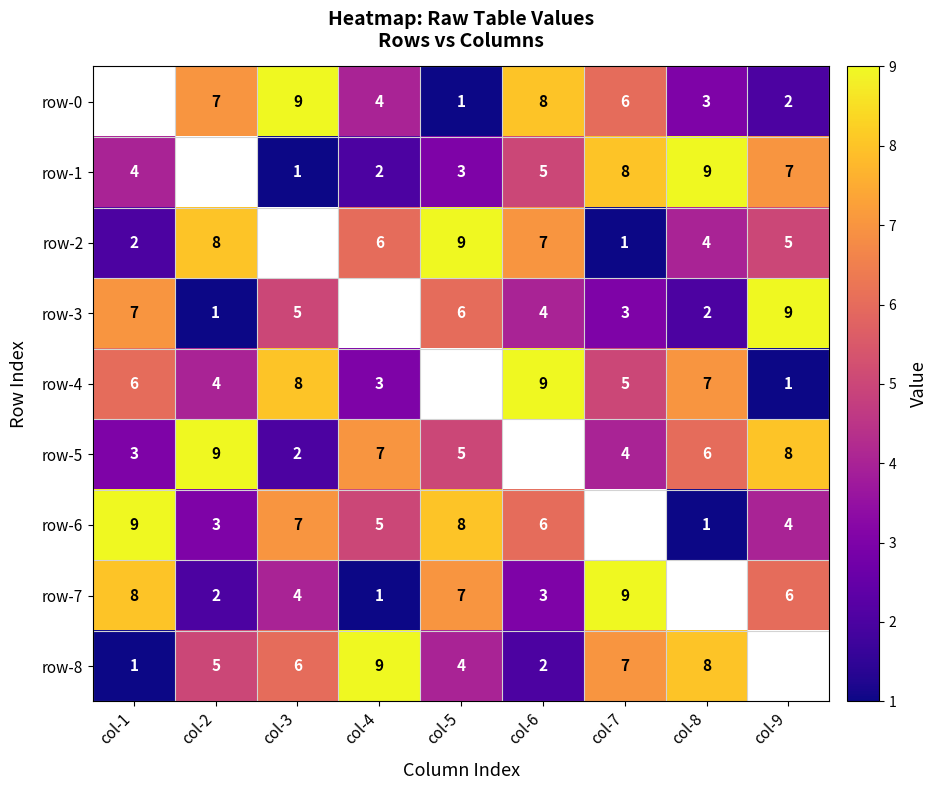

What is the sum of the row-5 values at col-3 and col-8?

8